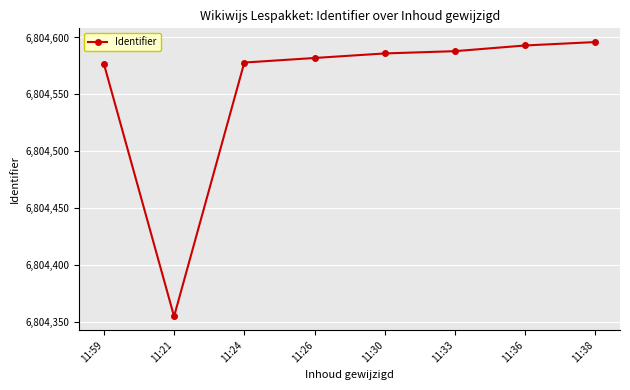

What is the label of the 8th point from the right?

11:59